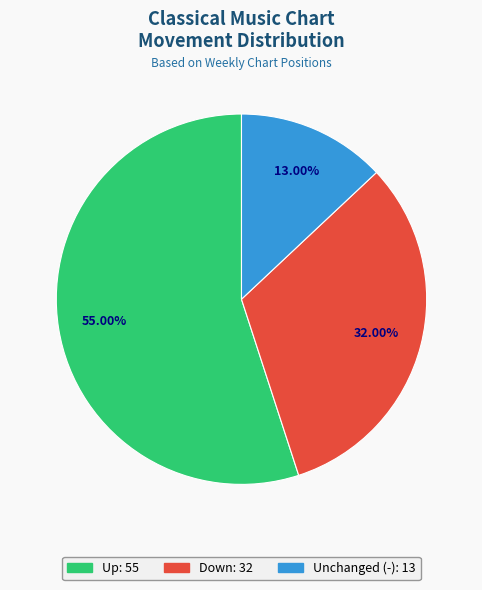

To the nearest percent, what is the difference between the largest and smallest slice percentages?

42%